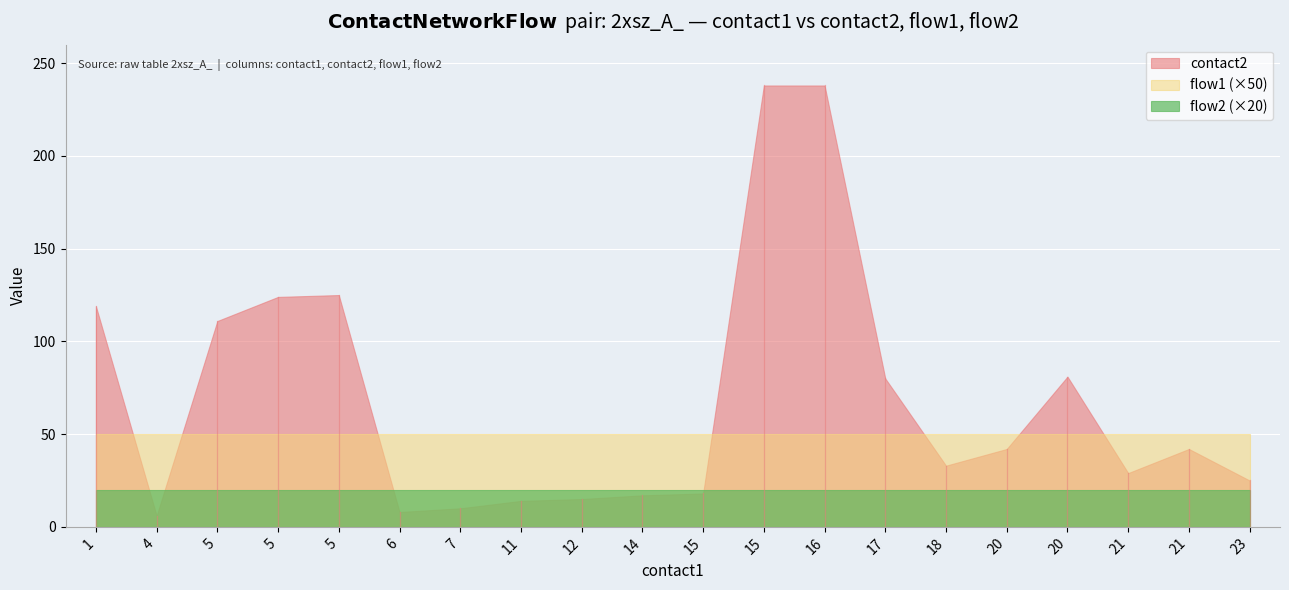

What is the value of the flow1 point at the 3rd from the left?

1